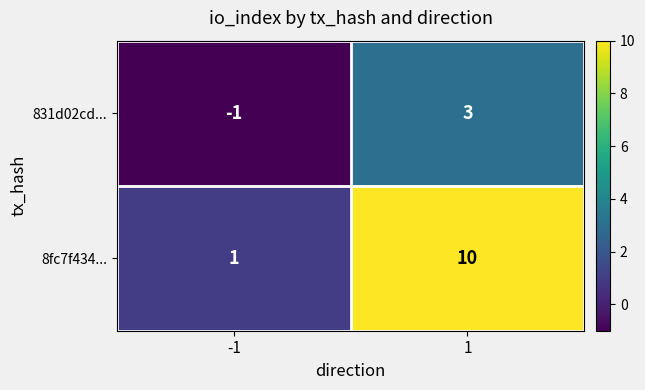

What is the difference between the 8fc7f434... values at -1 and 1?

9